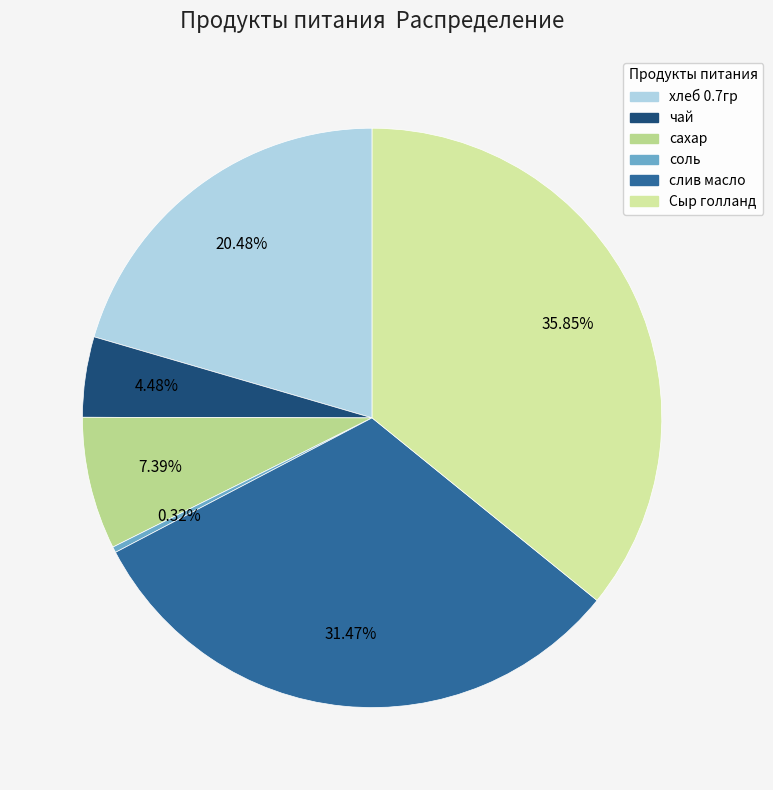

Does соль represent more than half of the total?

No